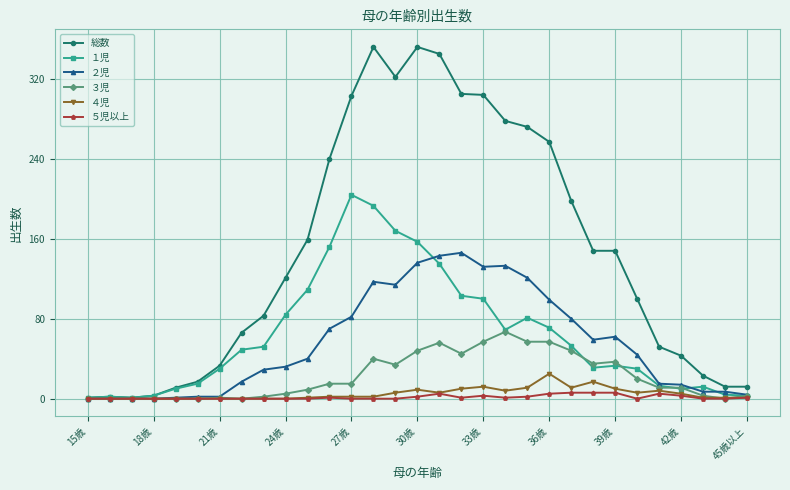

True or false: ５児以上 has more than 1 interior local peaks.

True